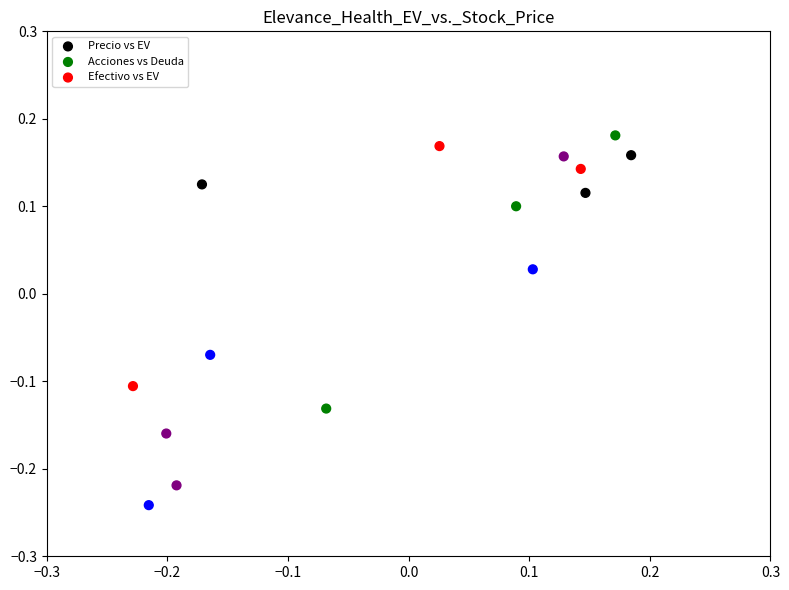

What are all the series names shown in the legend?

Precio vs EV, Acciones vs Deuda, Efectivo vs EV